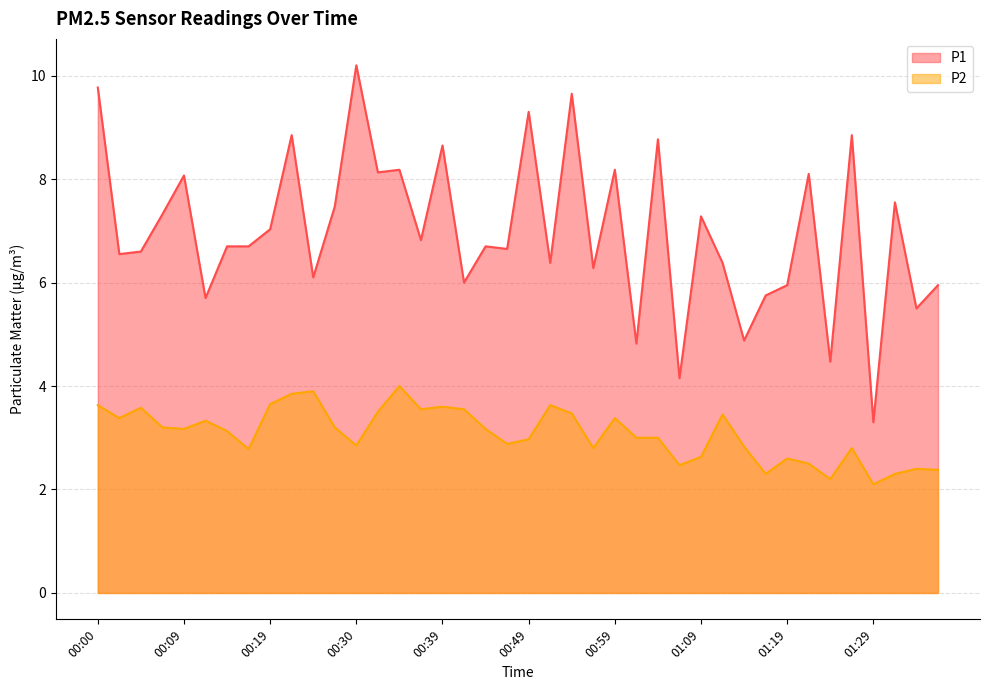

What is the difference between the highest and lowest values at 01:14?

2.0